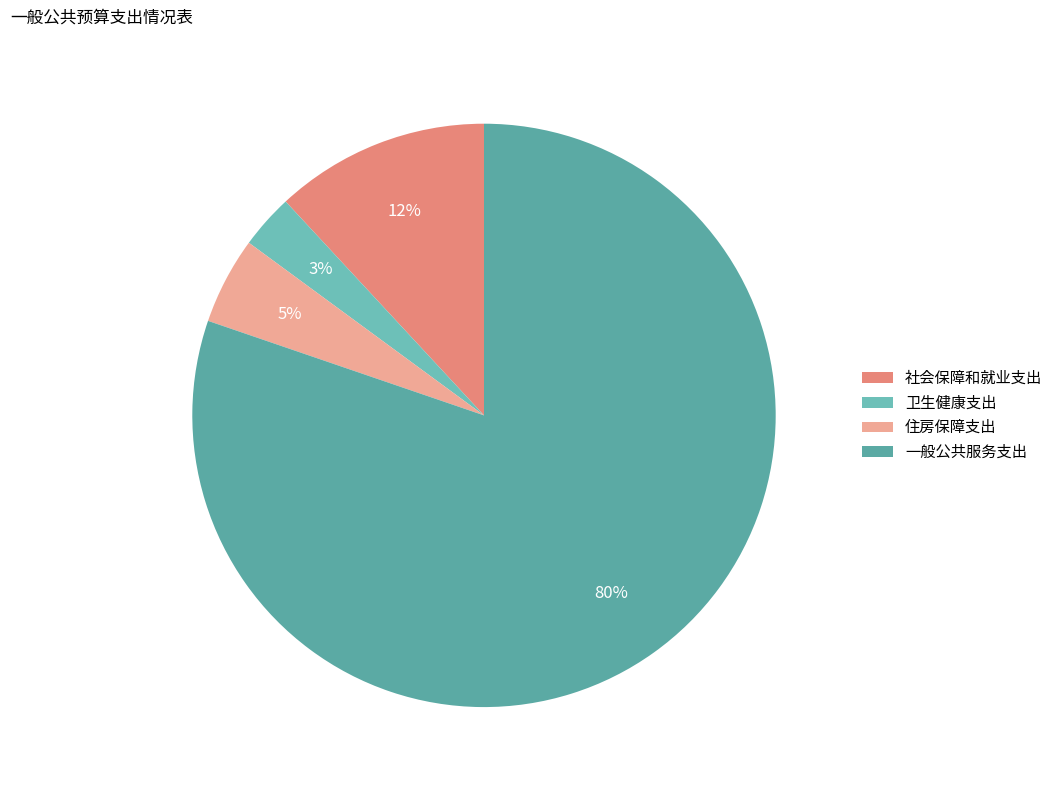

What percentage is the 住房保障支出 slice, to the nearest percent?

5%